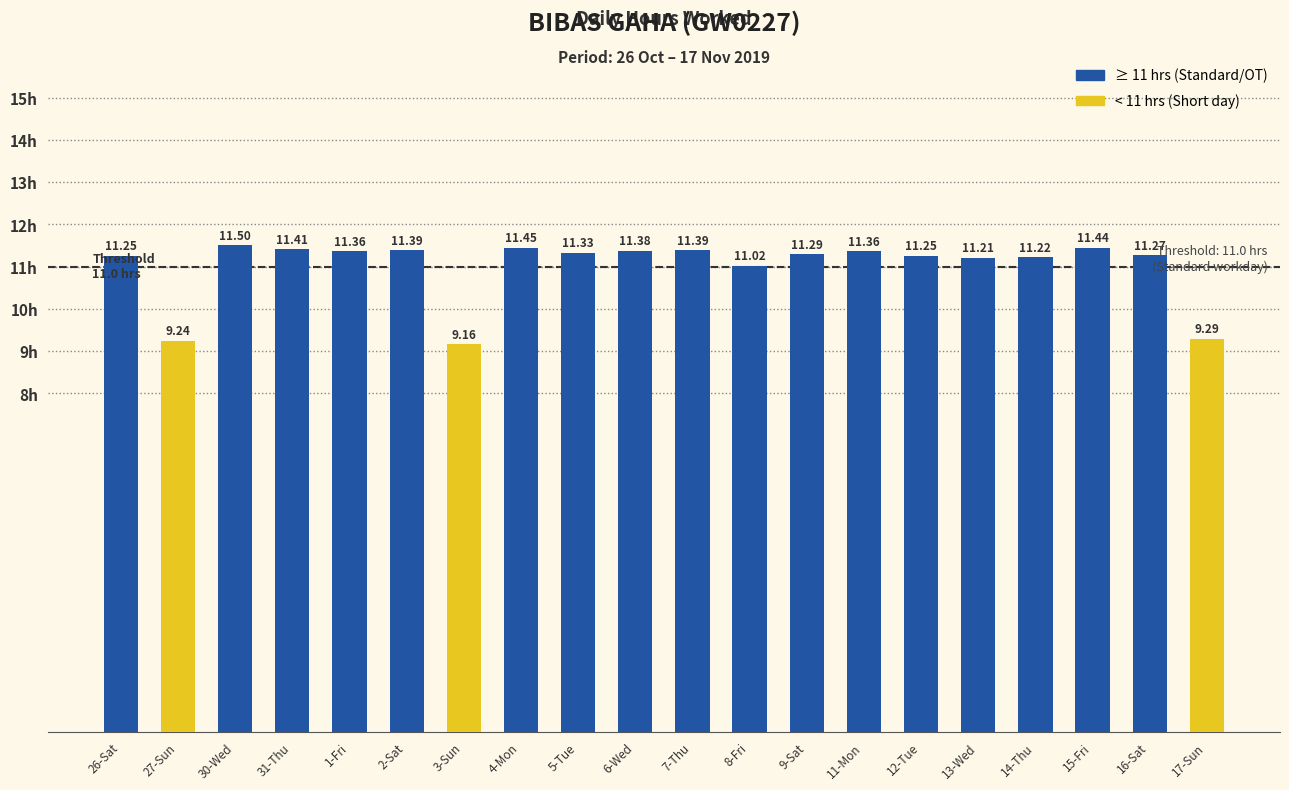

List the labels in order of value, smallest first.

3-Sun, 27-Sun, 17-Sun, 8-Fri, 13-Wed, 14-Thu, 26-Sat, 12-Tue, 16-Sat, 9-Sat, 5-Tue, 1-Fri, 11-Mon, 6-Wed, 2-Sat, 7-Thu, 31-Thu, 15-Fri, 4-Mon, 30-Wed